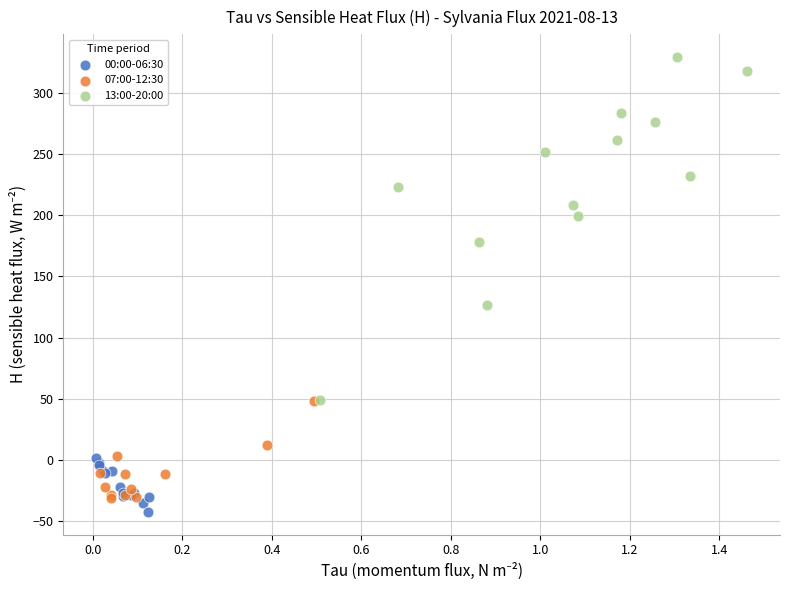

Which series has the widest spread of Y values?

13:00-20:00